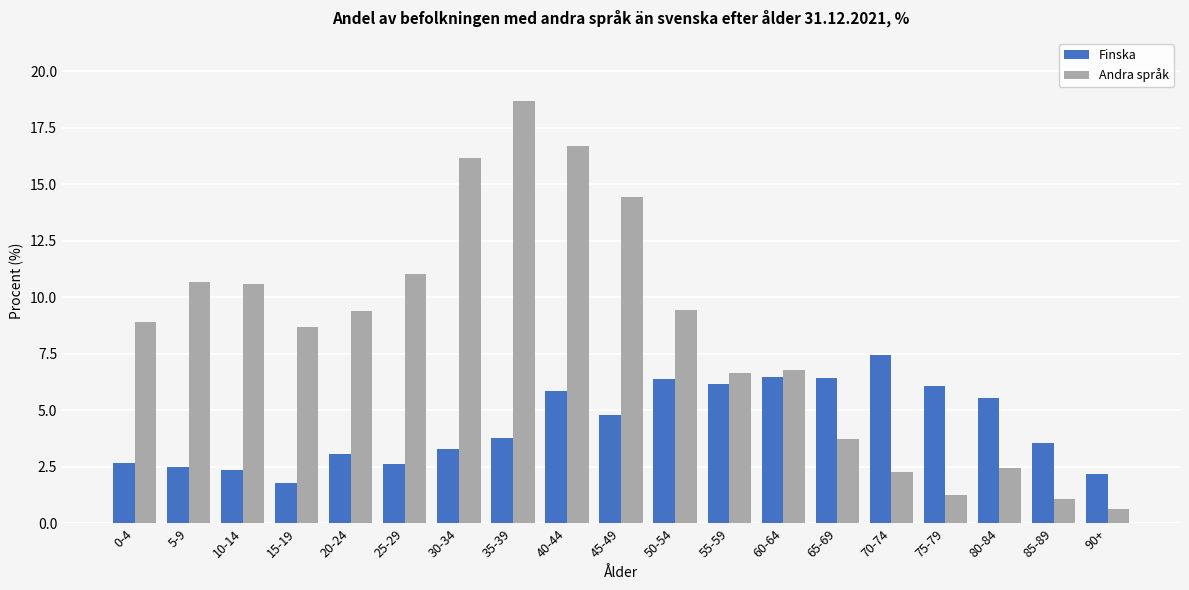

What is the spread (max minus min) of values at 5-9?

8.2